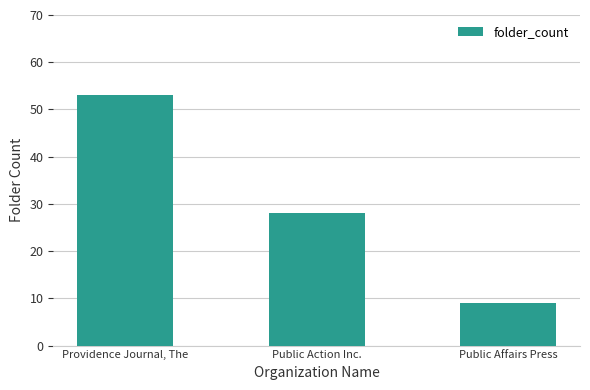

What is the ratio of the value at Providence Journal, The to the value at Public Affairs Press?

5.9